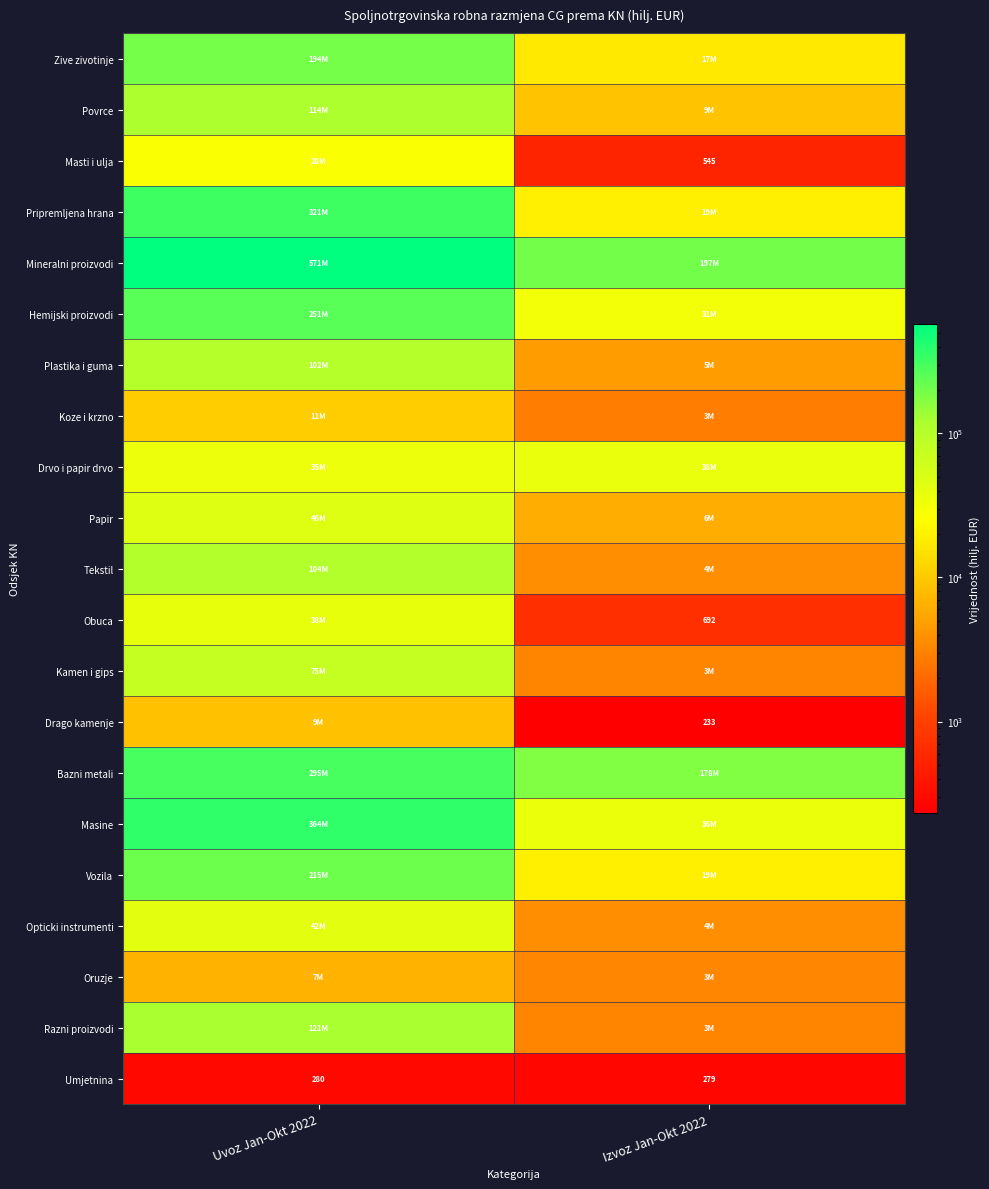

Is it true that Obuca equals 54379.6 at Uvoz Jan-Okt 2022?

False